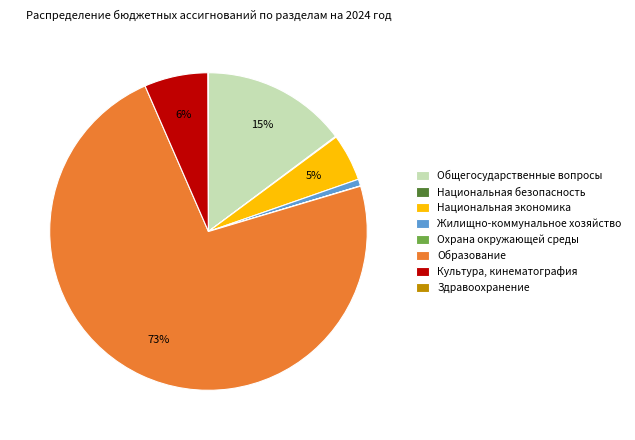

Which category accounts for the majority?

Образование